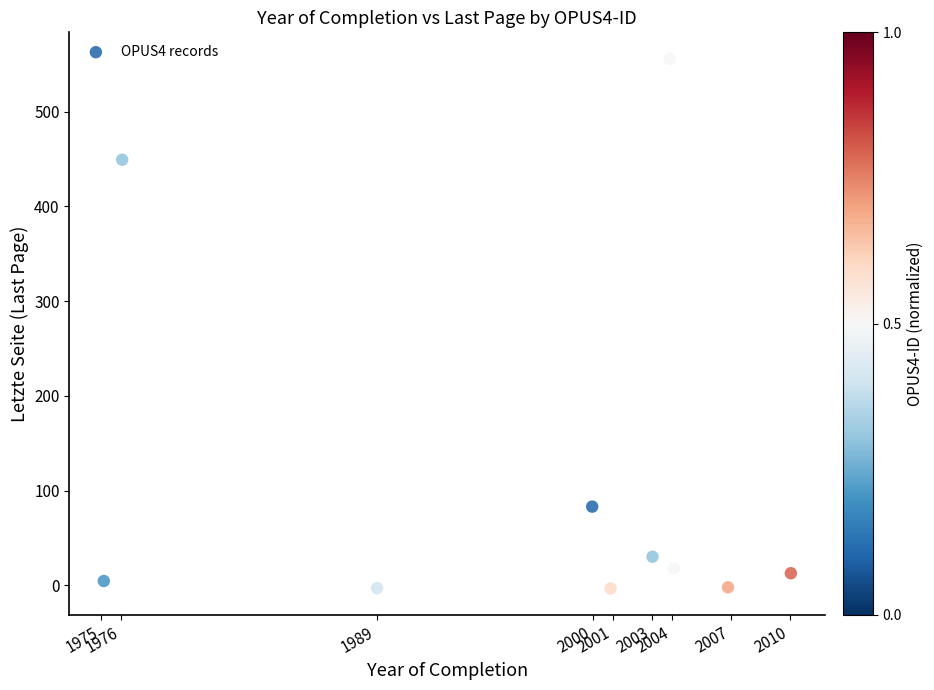

What Y value in the scatter plot is closest to 276?

449.3